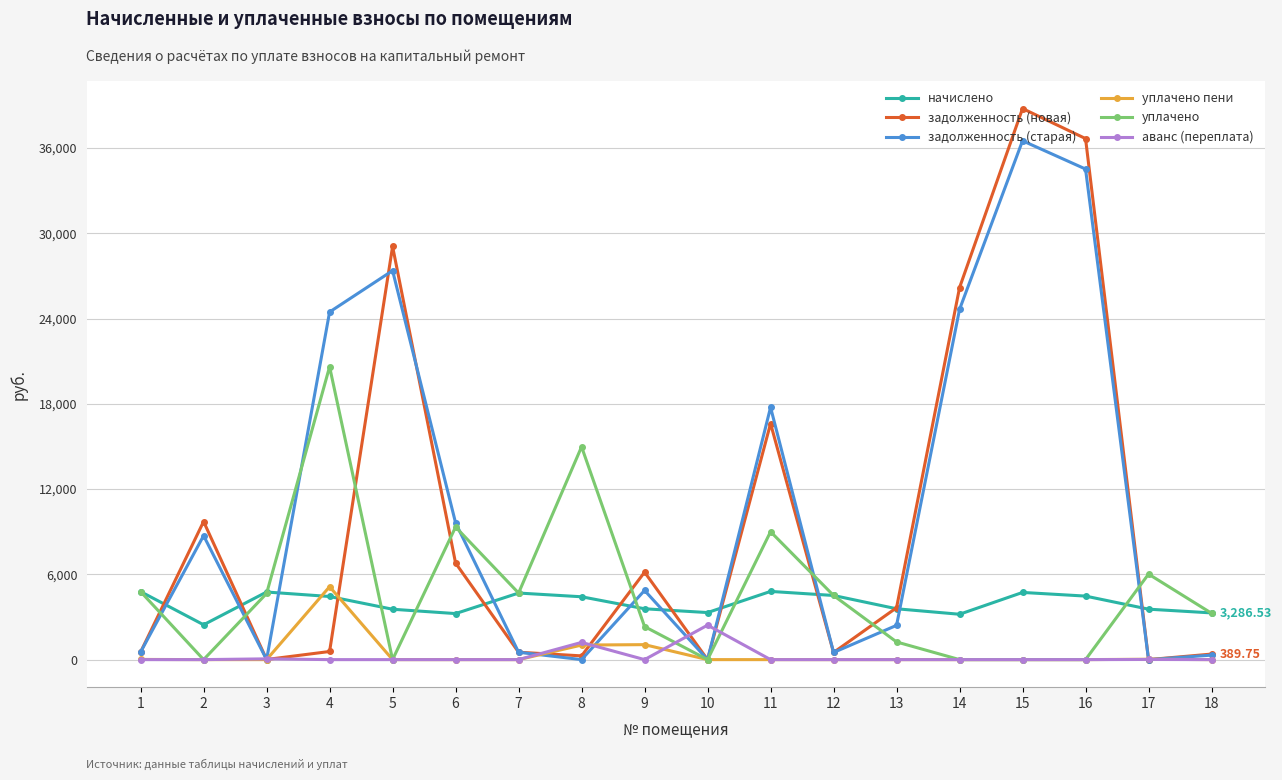

True or false: уплачено has more than 0 points higher than both neighbors.

True